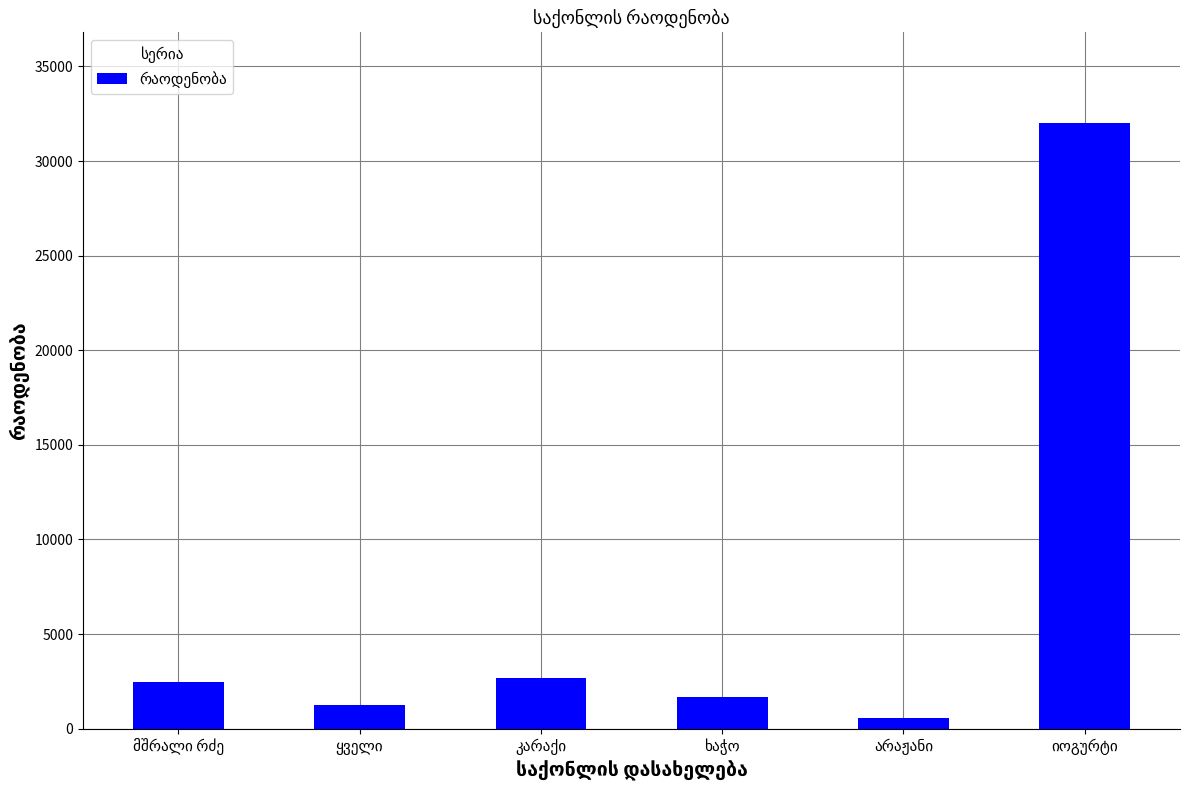

Reading right to left, extract all data points from this chart.

32000	560	1680	2680	1280	2480